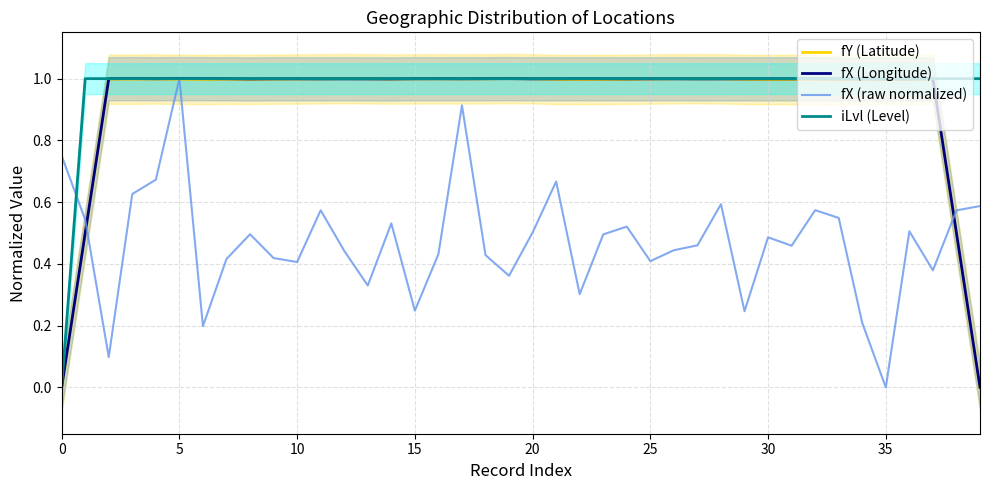

At how many categories does at least one series exceed 0?

40